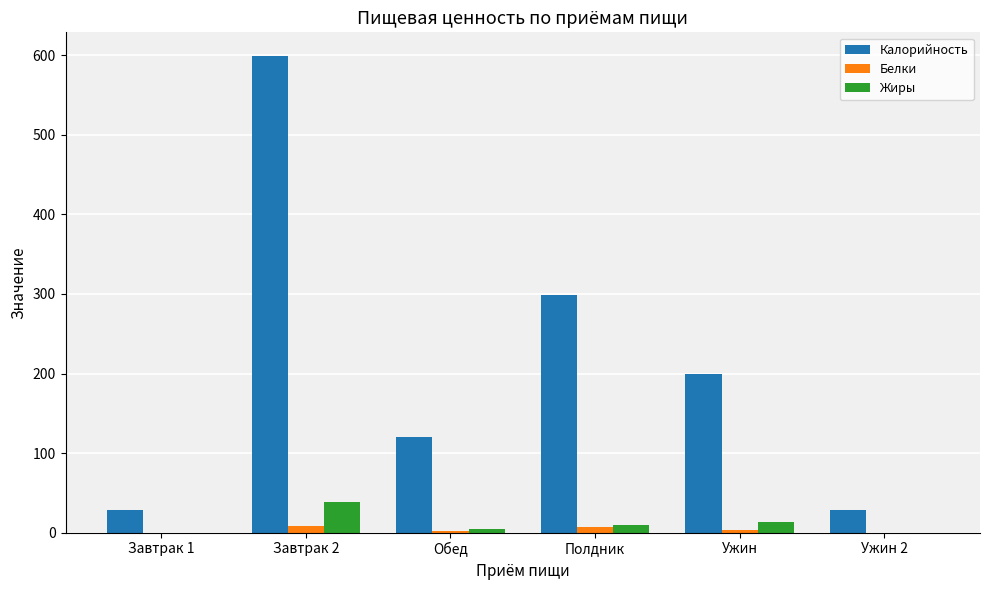

What is the maximum value for Калорийность?

599.0